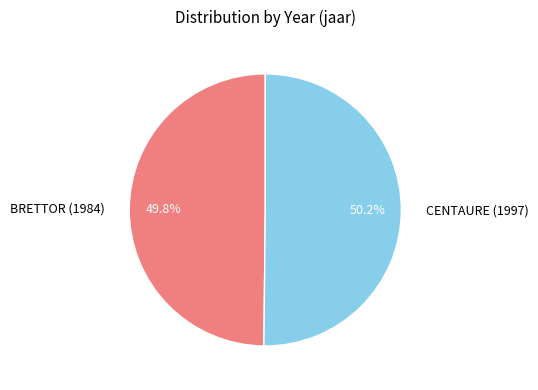

How much of the chart is everything except BRETTOR (1984)?

50.2%